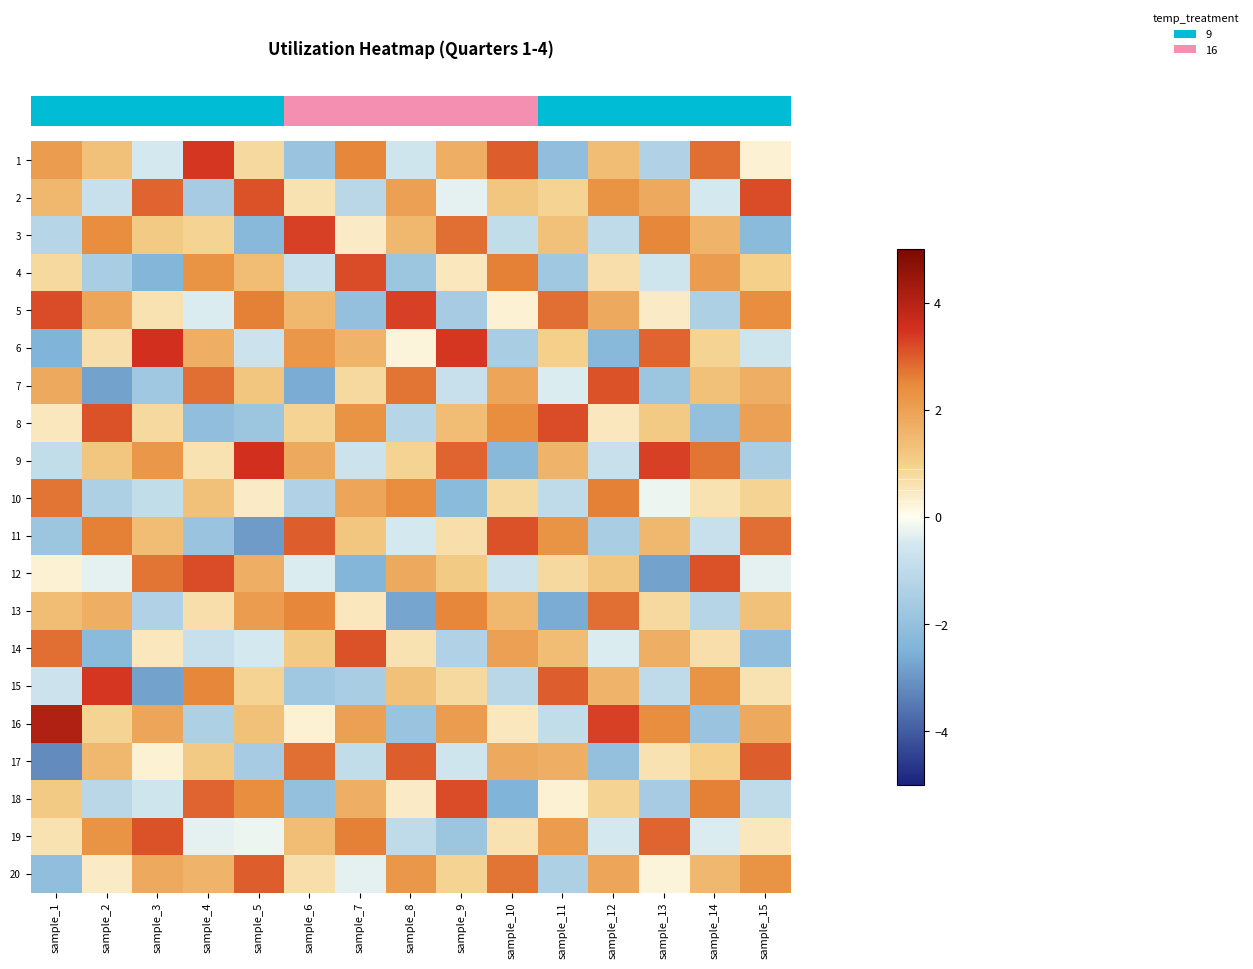

How many data points does each series have?

15